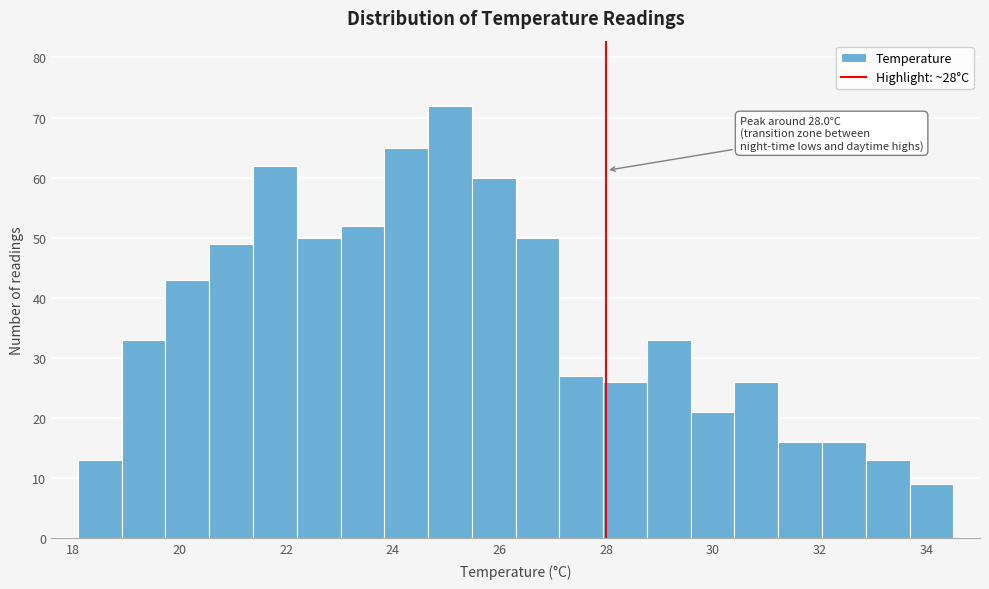

Over which range of the x-axis is the bar tallest?

24.66 to 25.48